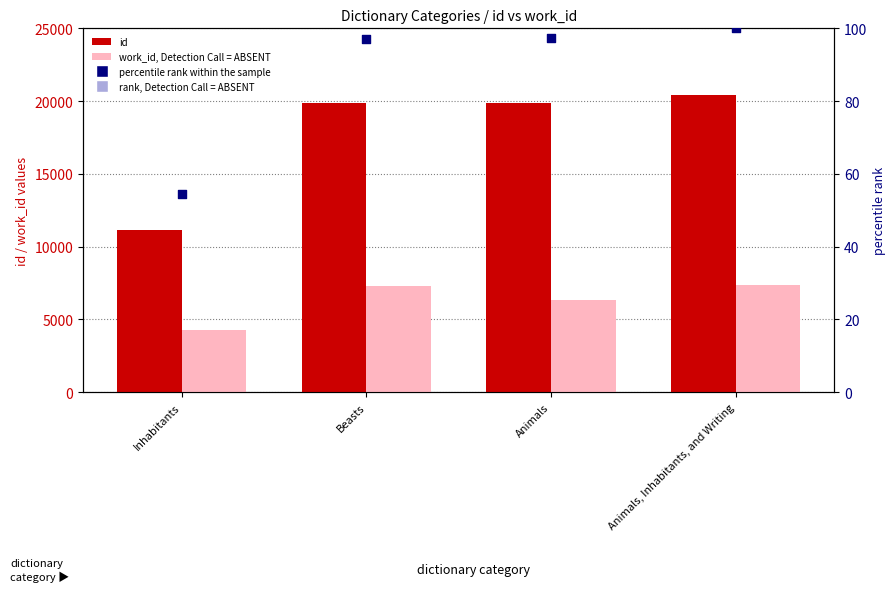

At how many categories does at least one series exceed 18857?

3